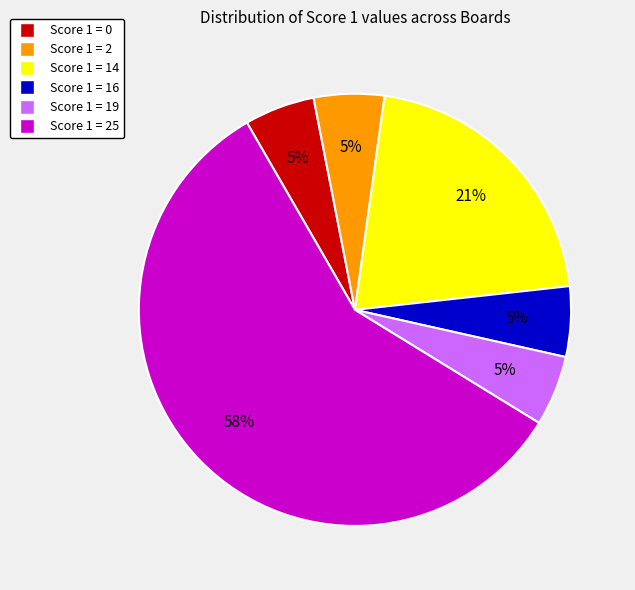

Is there any slice that represents more than half of the pie?

Yes